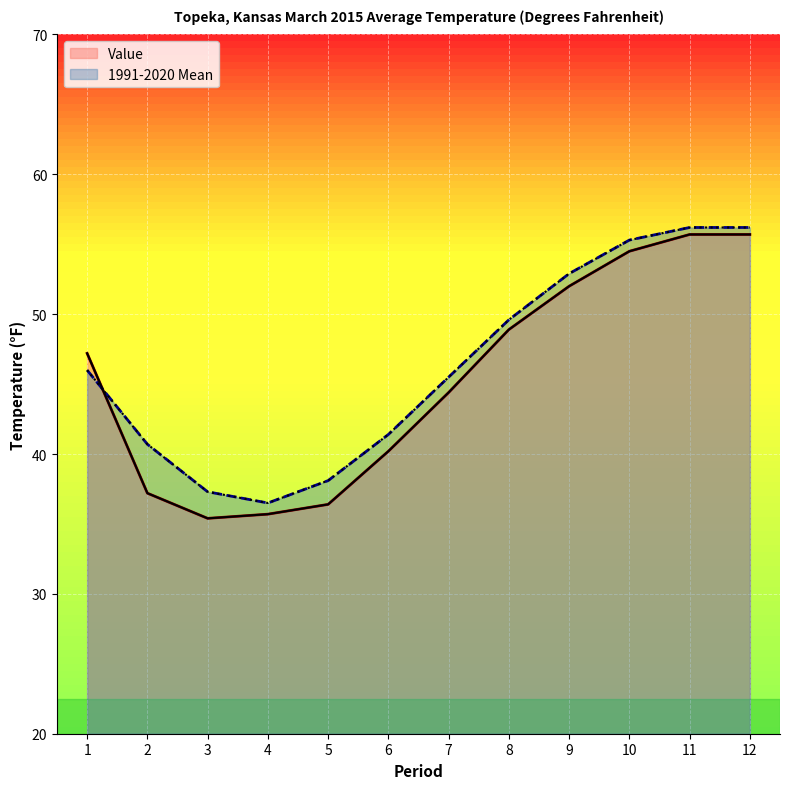

Rank the series by their maximum value, from lowest to highest.

Value, 1991-2020 Mean